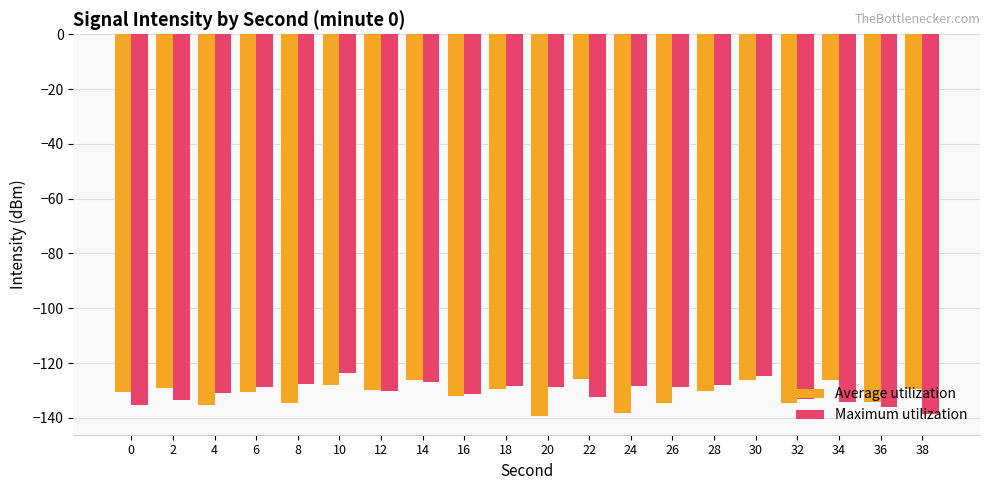

What is the maximum value for Maximum utilization?

-123.5